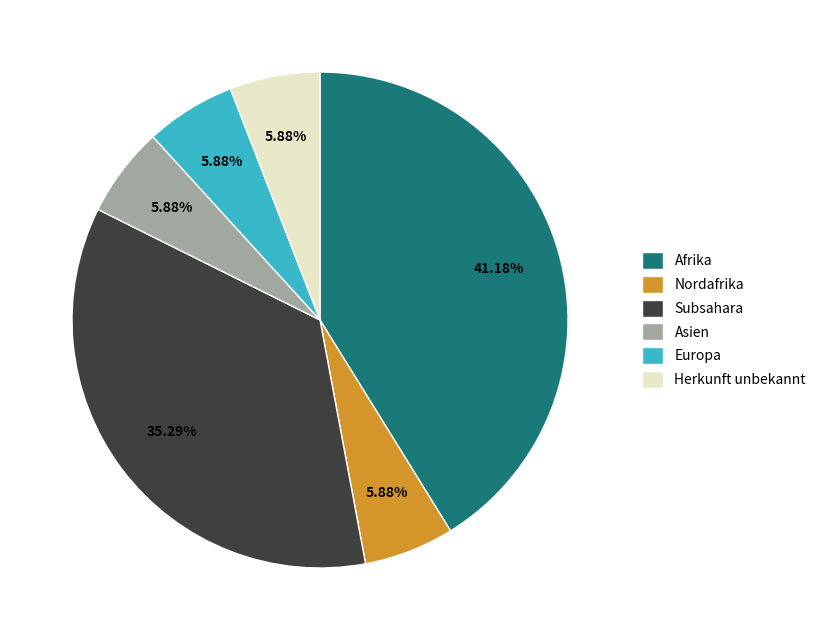

What portion of the pie excludes Herkunft unbekannt?

94.1%